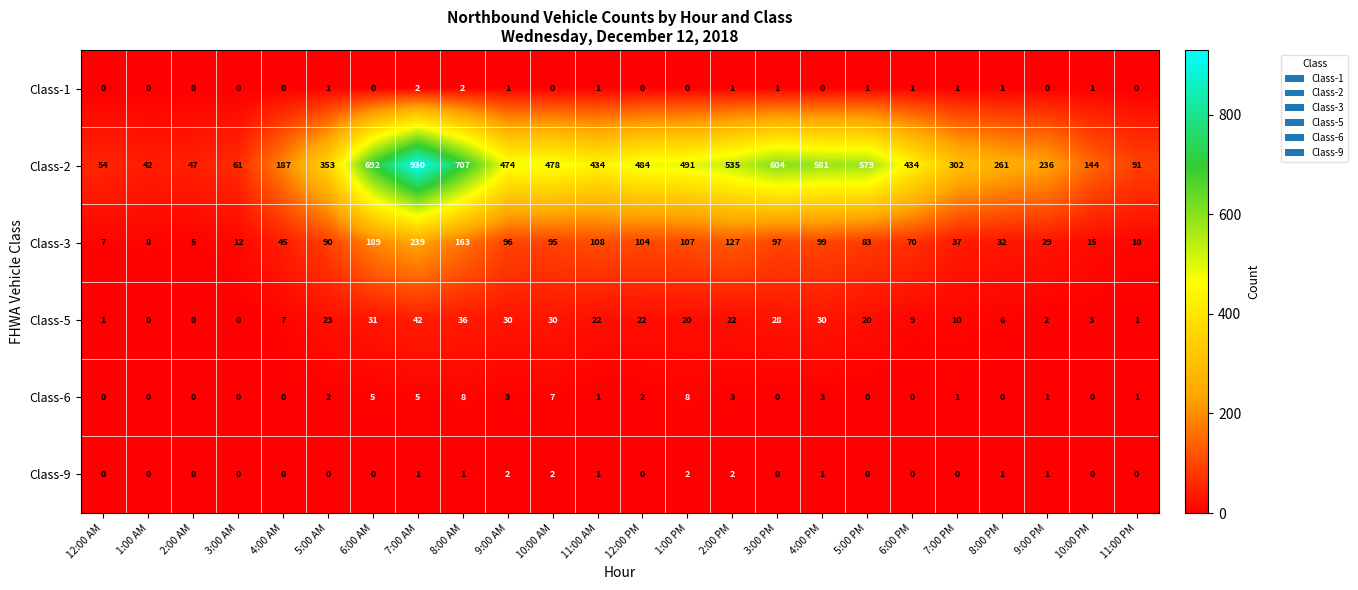

The value of Class-2 at 12:00 PM is 243. True or false?

False